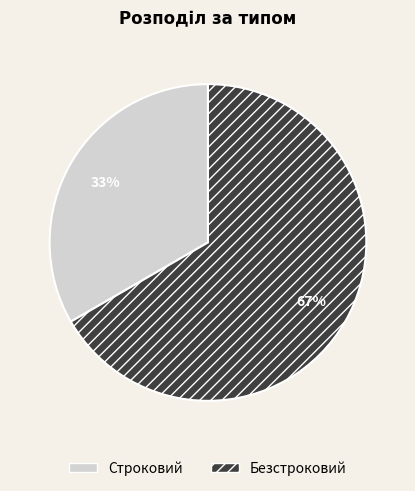

Rank the categories by value from lowest to highest.

Строковий, Безстроковий